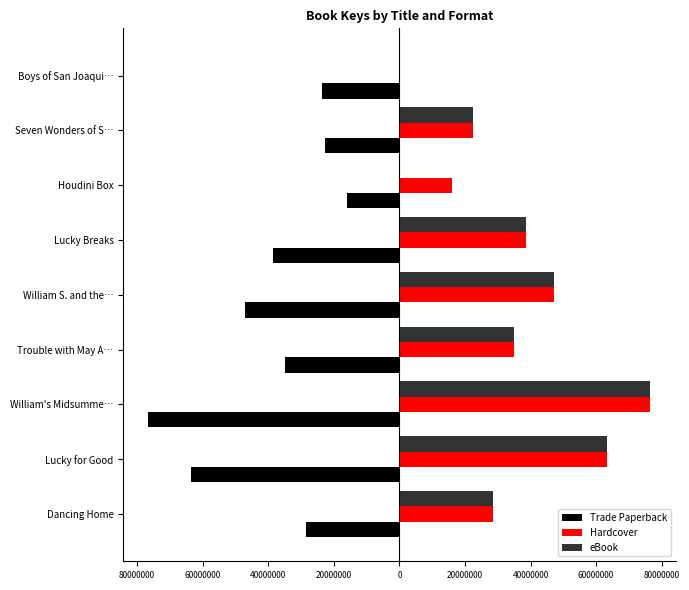

How many bars are there in each group?

3